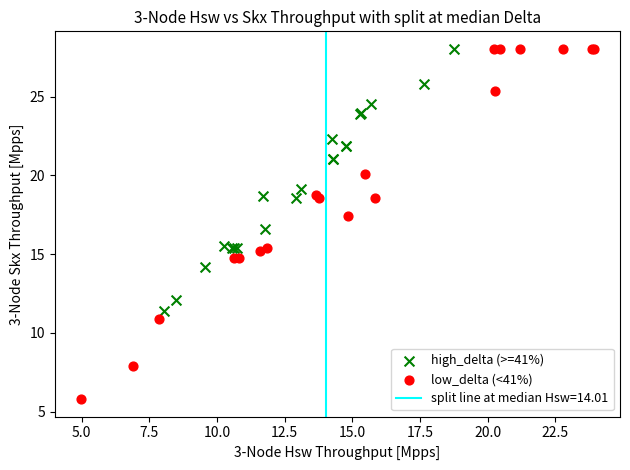

Which series contains the lowest Y value?

low_delta (<41%)